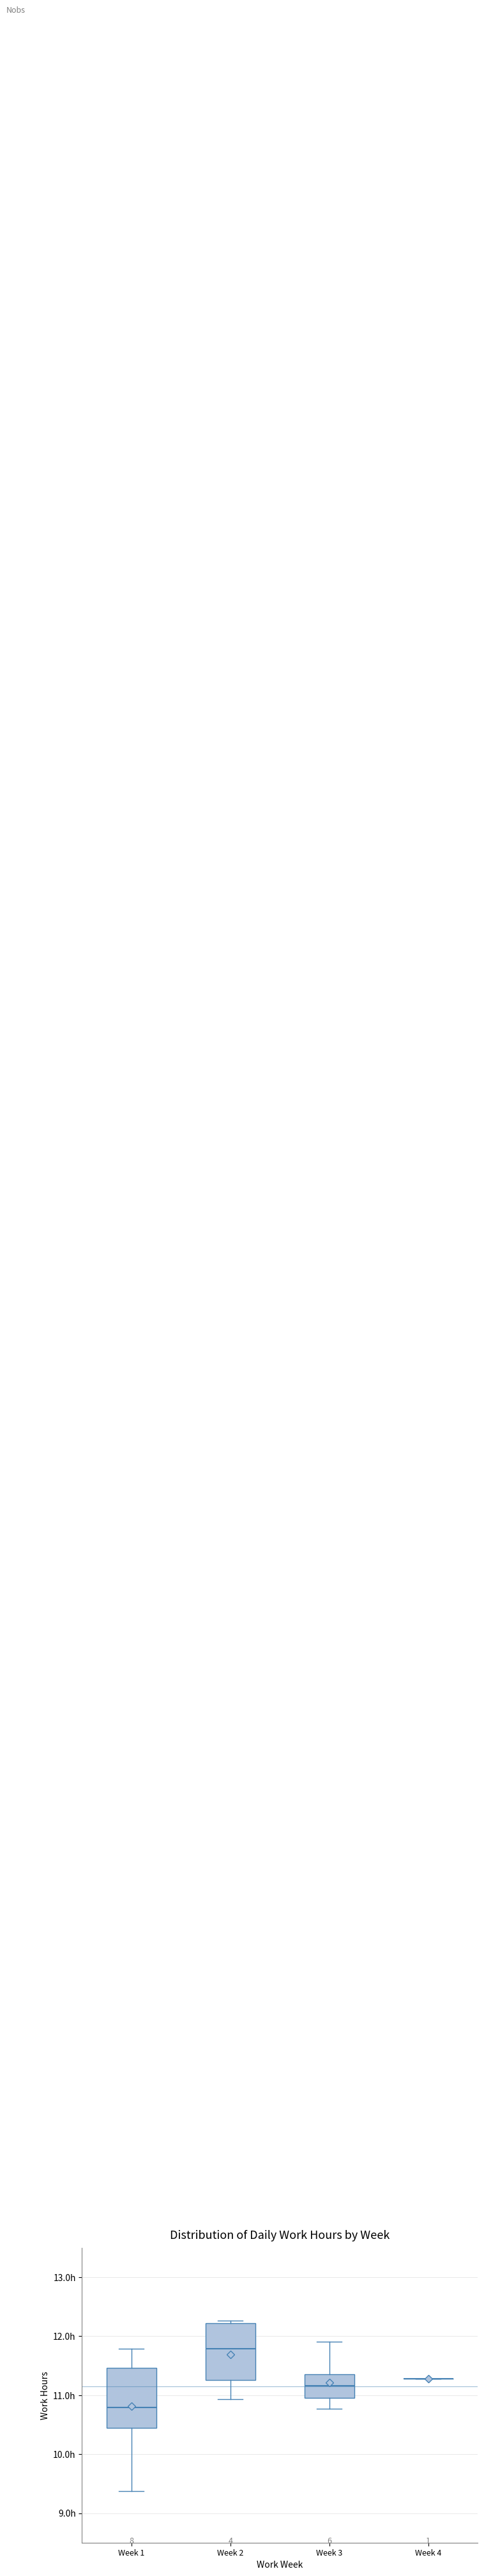

Reading left to right, read every box against the y-axis: the position of its median line, the range the box covers, and the ends of its whiskers. The values are not printed on the chart, so give them approximately, as read against the axis.

Week 1: median 10.8, box 10.4 to 11.5, whiskers 9.4 to 11.8
Week 2: median 11.8, box 11.3 to 12.2, whiskers 10.9 to 12.3
Week 3: median 11.2, box 11.0 to 11.4, whiskers 10.8 to 11.9
Week 4: box collapsed to a line at 11.3, whiskers 11.3 to 11.3